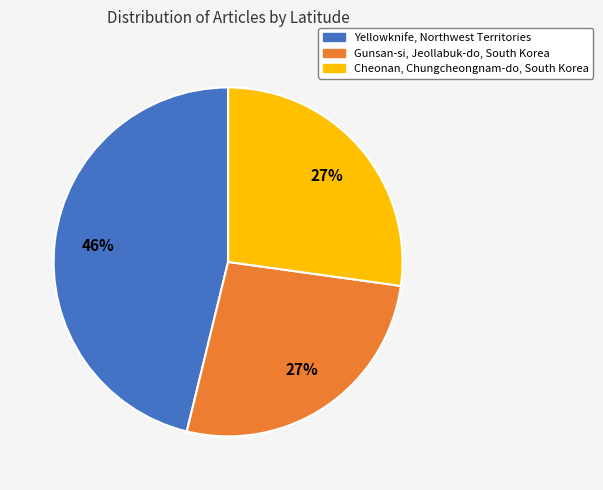

How many segments does this pie chart have?

3